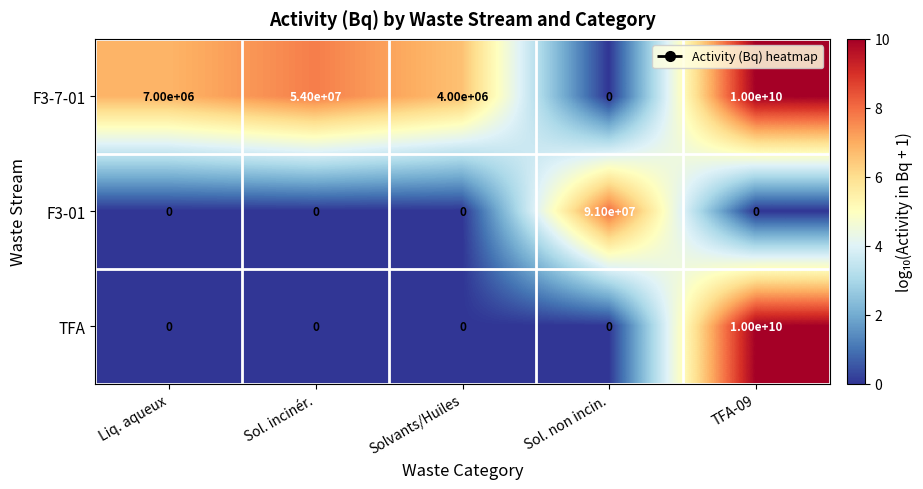

What is the spread (max minus min) of values at Sol. incinér.?

54000000